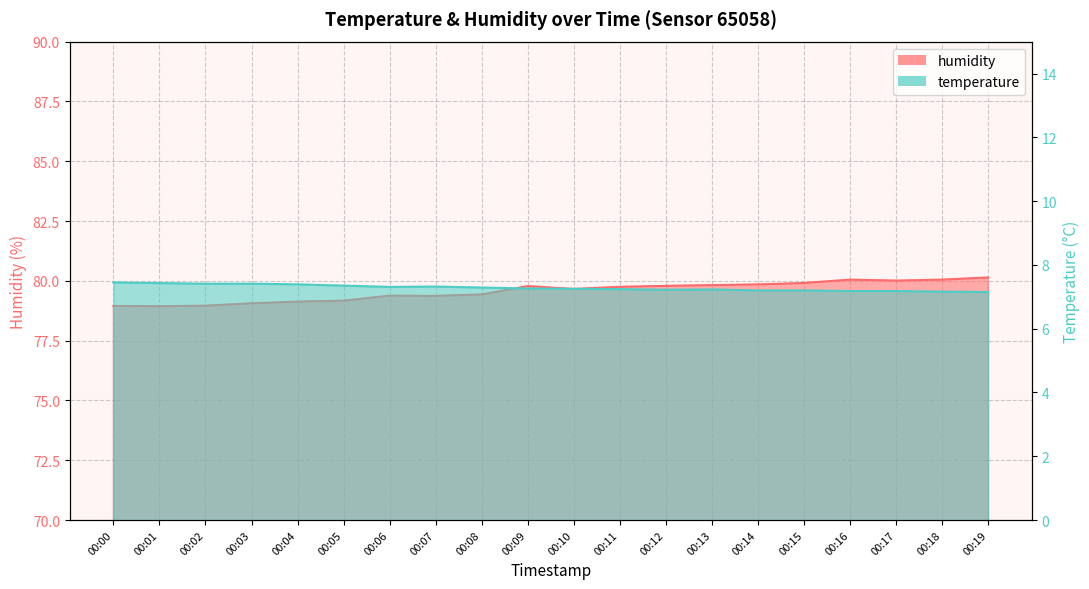

What is the lowest value of the humidity series?

78.9